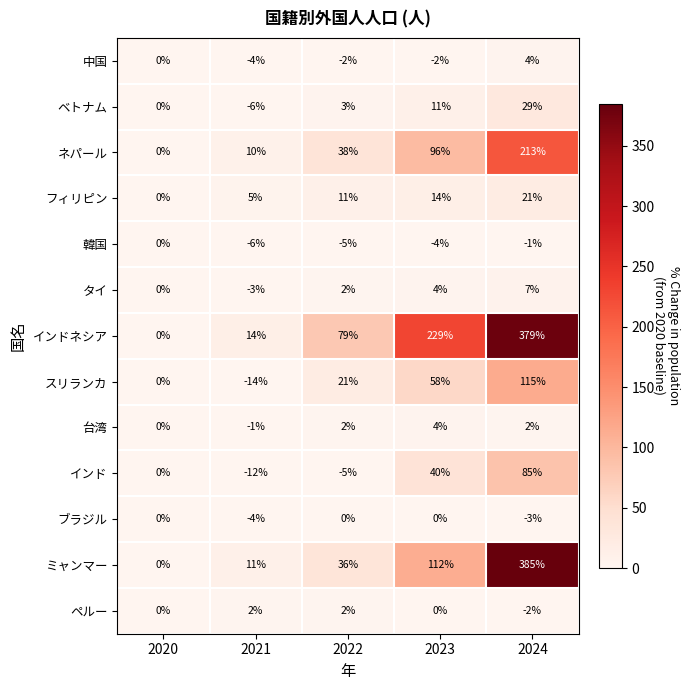

What is the minimum value shown in the chart?

-14